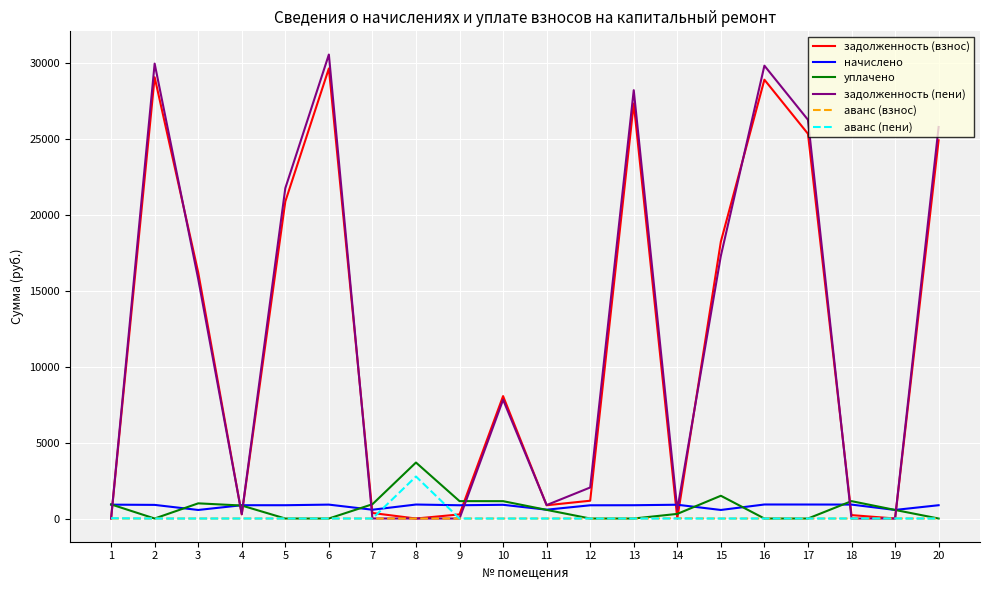

Where is задолженность (пени) nearest to the value 15287?

3